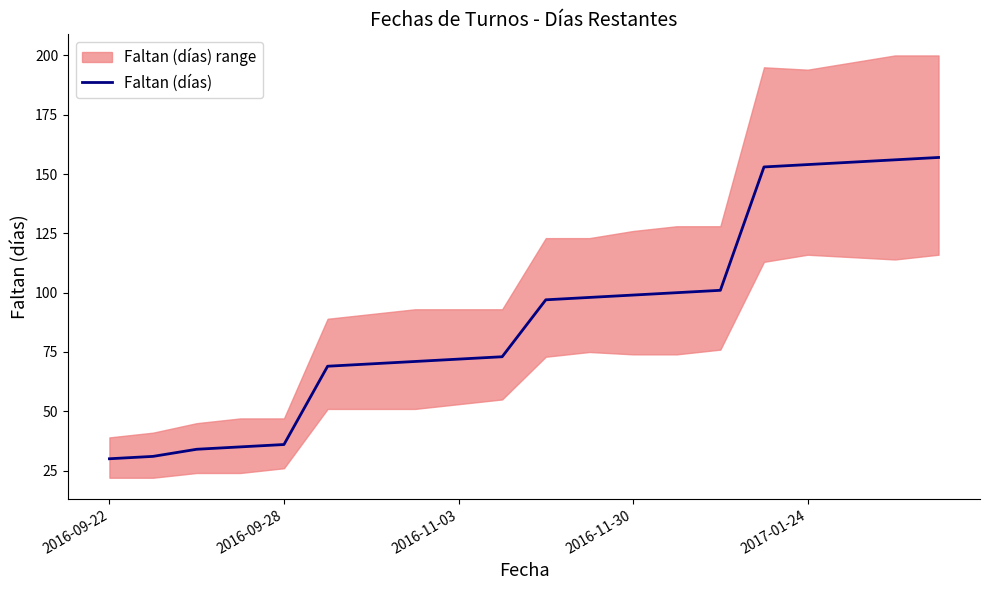

True or false: Faltan (días) has a value of 99 at 2016-11-30.

True